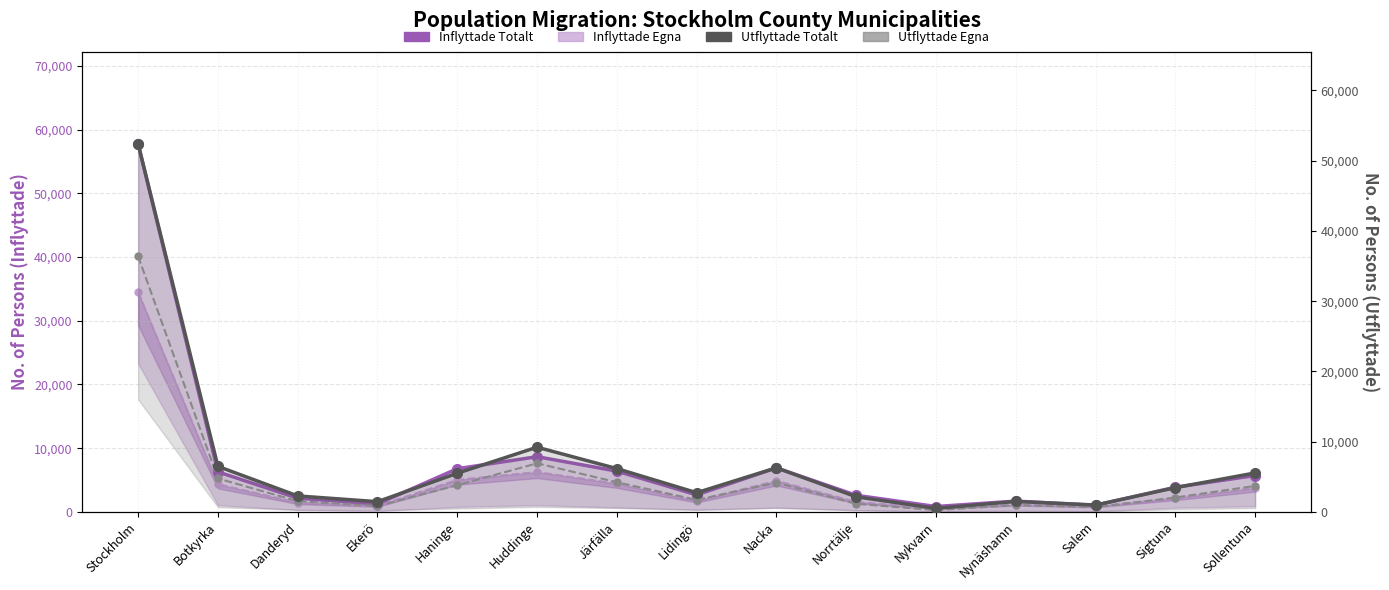

What is the label of the 14th point from the left?

Sigtuna